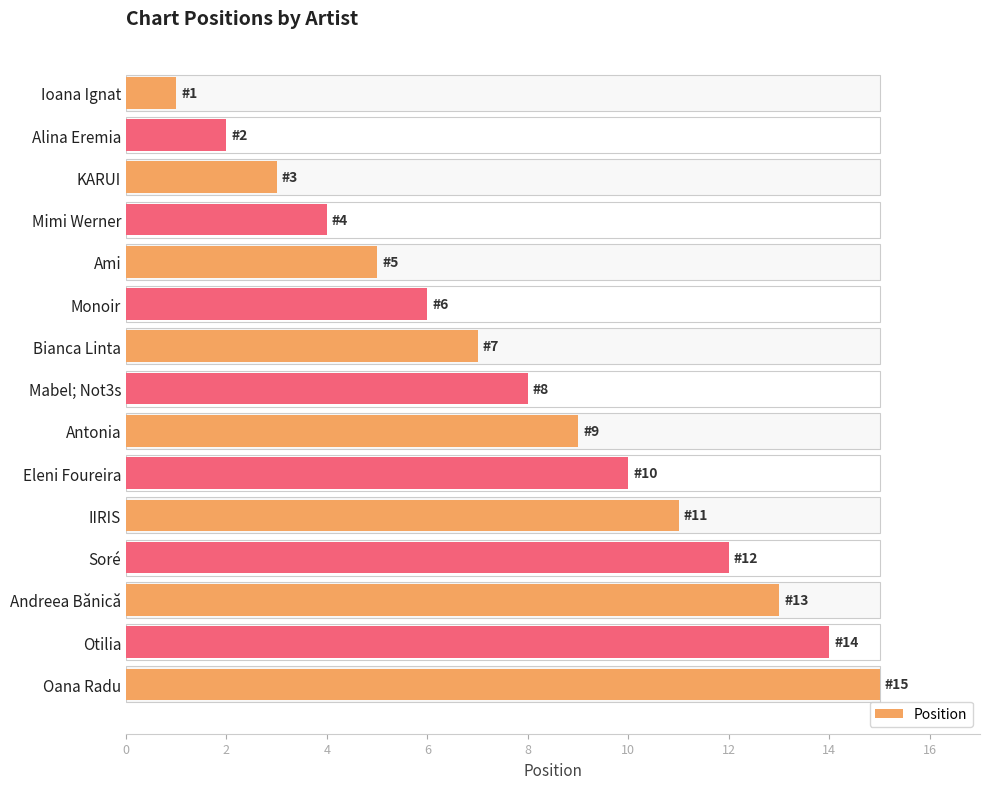

How many bars are there in total?

15